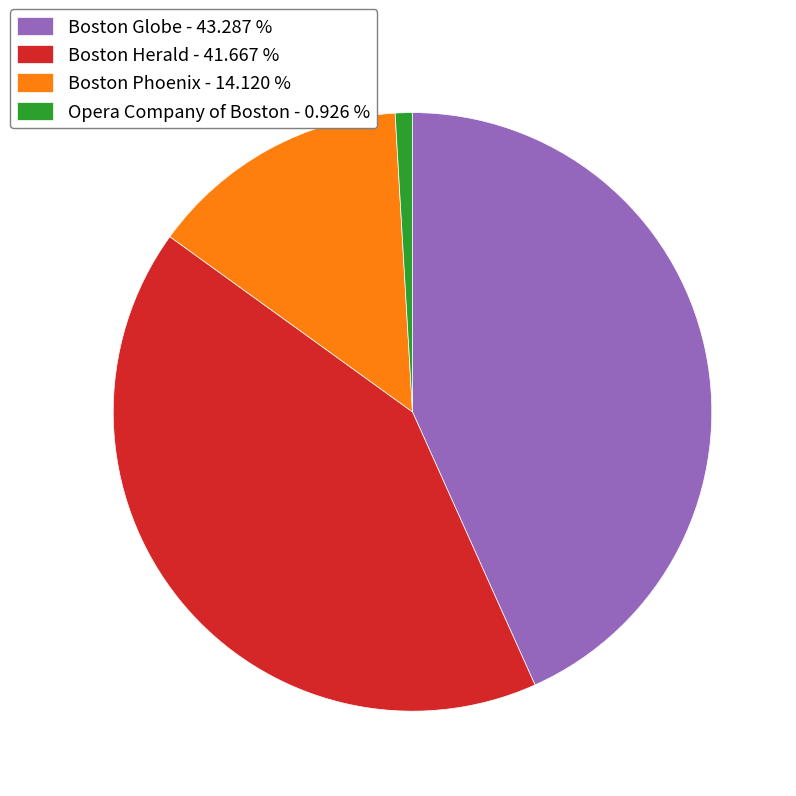

True or false: Boston Globe accounts for 43% of the total.

True